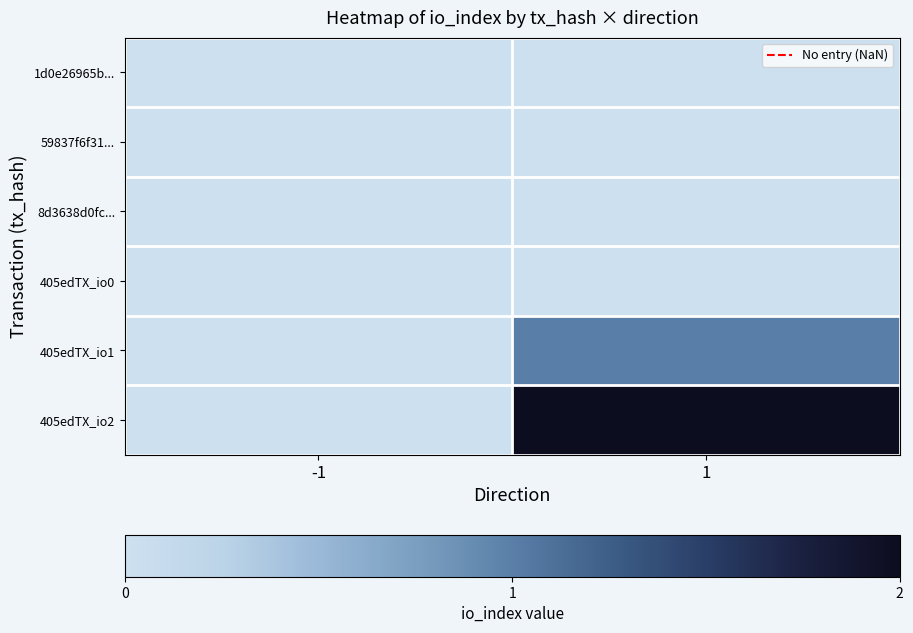

Rank the series by their average value, from lowest to highest.

1d0e26965b..., 59837f6f31..., 8d3638d0fc..., 405edTX_io0, 405edTX_io1, 405edTX_io2